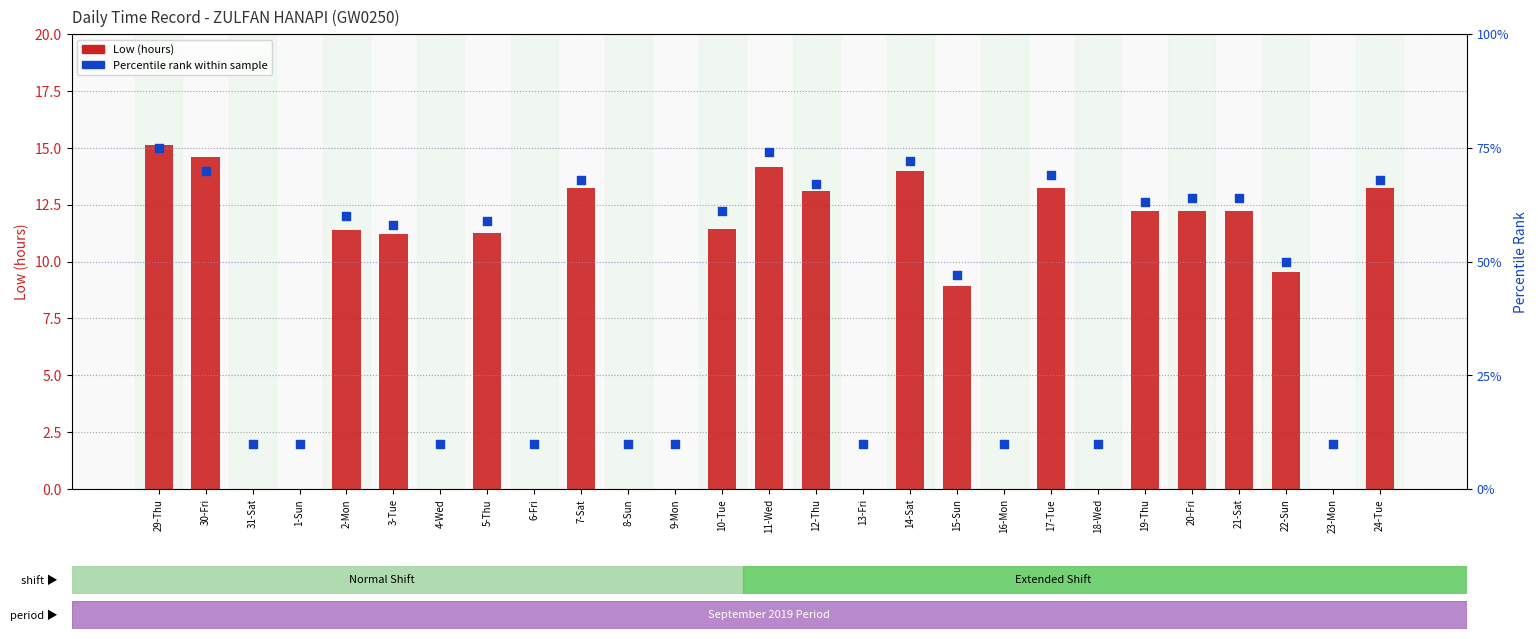

What is the total value across all series at 8-Sun?

10.0